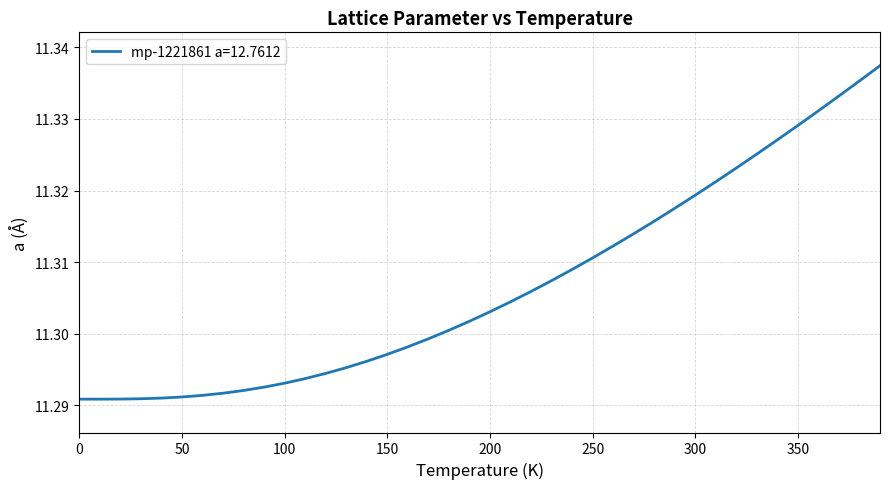

What is the label of the 13th point from the right?

270.0